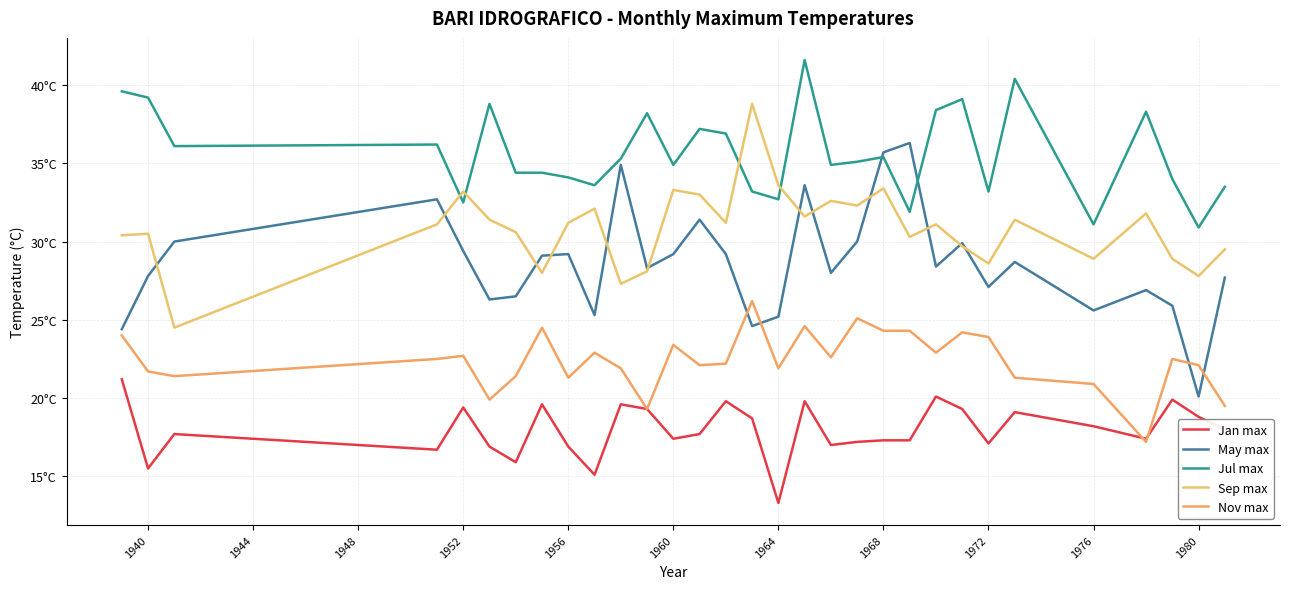

Does the chart display data point markers on the line(s)?

No